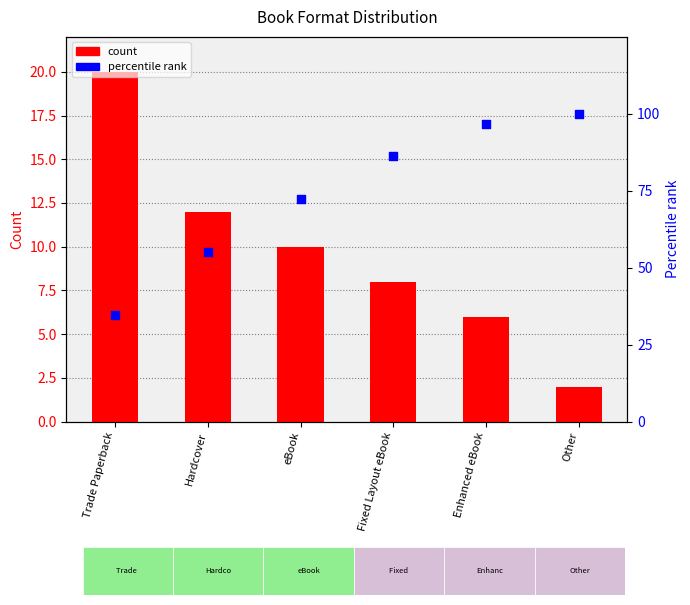

Which series reaches the minimum Y coordinate?

count